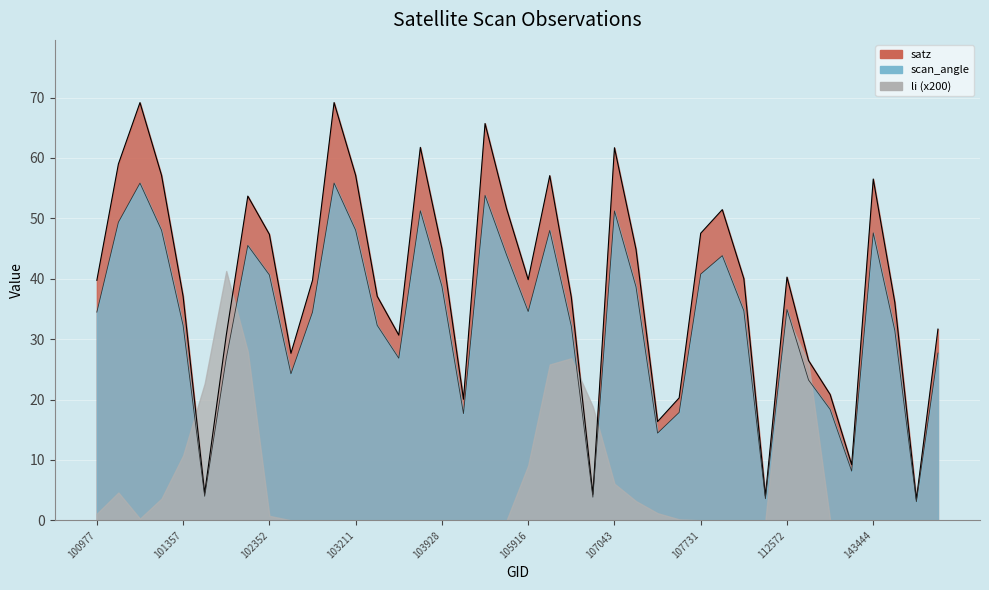

In satz, how many points are lower than both neighbors (excluding endpoints)?

10